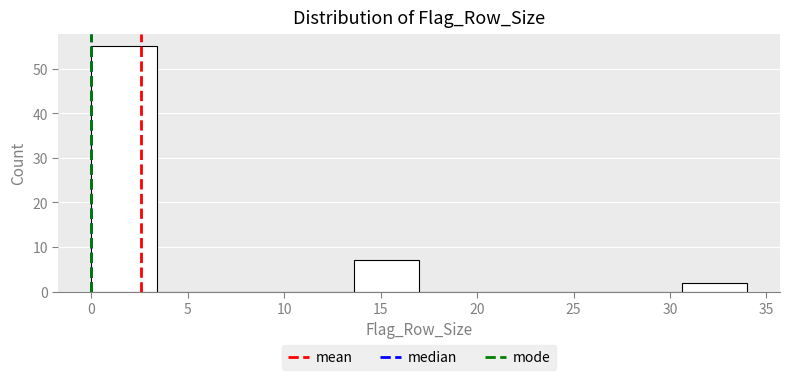

How tall is the bar that spans 30.6 to 34.0 on the x-axis? Neither the bar edges nor the heights are printed on the chart, so give them approximately, as read against the axes.

2